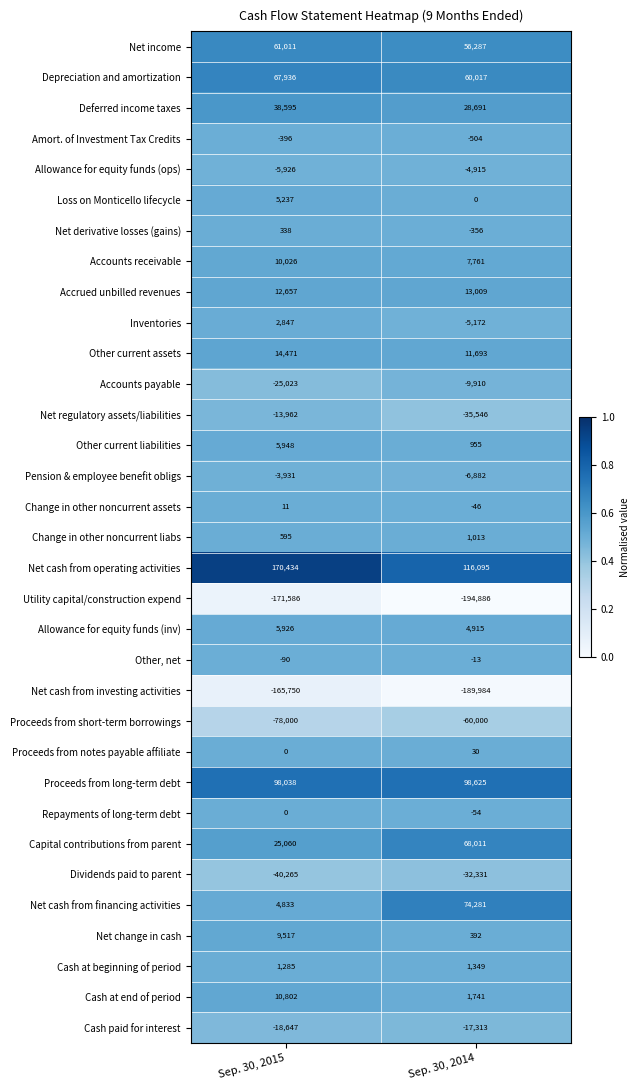

The Change in other noncurrent liabs series shows 595 at Sep. 30, 2015. True or false?

True